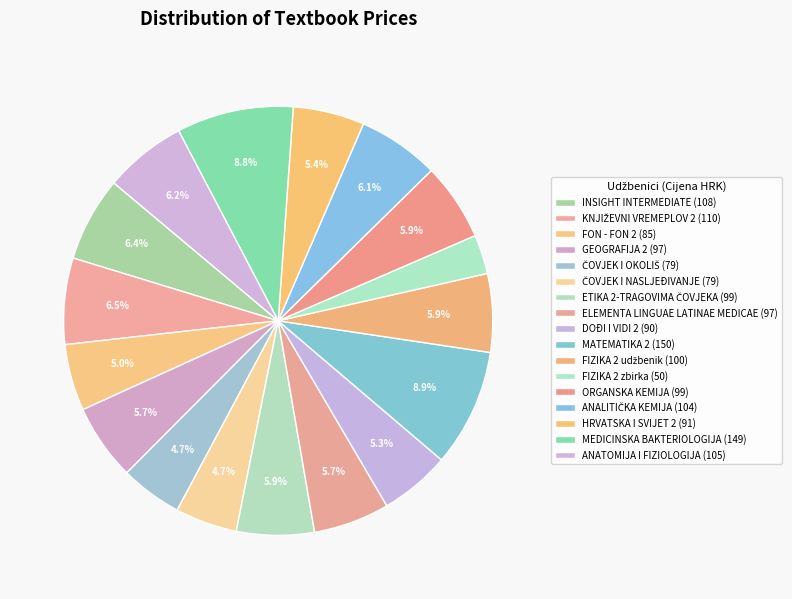

Does ELEMENTA LINGUAE LATINAE MEDICAE account for over 50% of the chart?

No